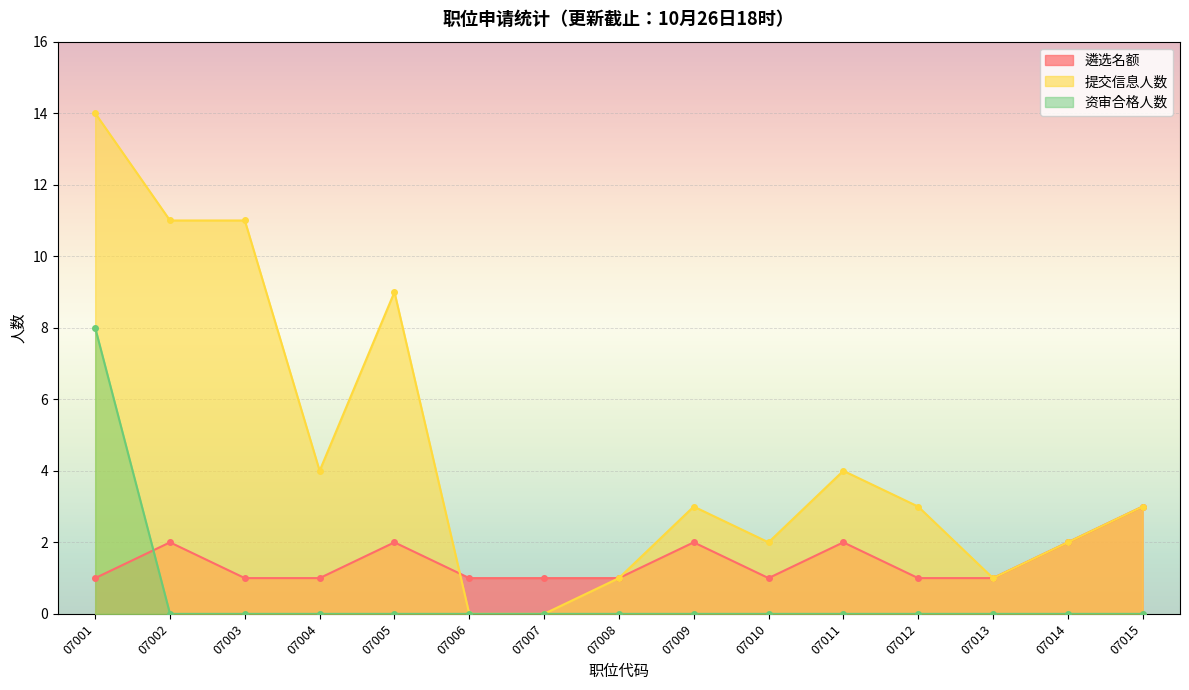

At which category does 提交信息人数 reach its first local valley?

07004